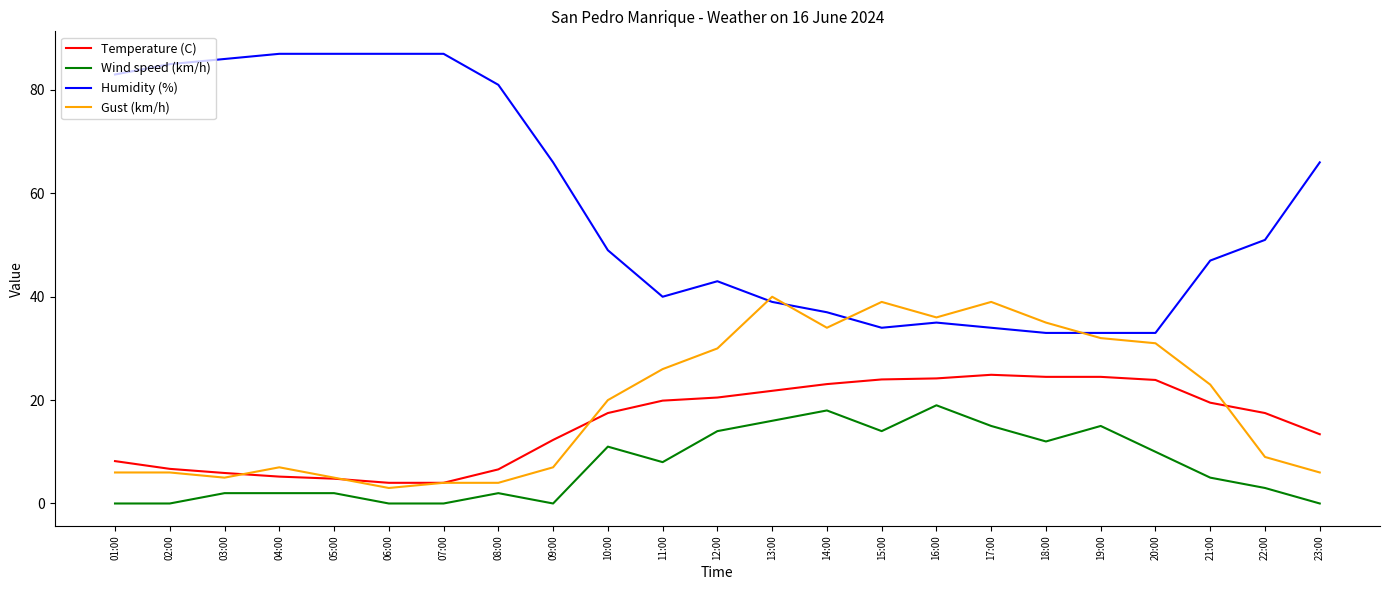

Read the Humidity (%) value at 20:00.

33.0